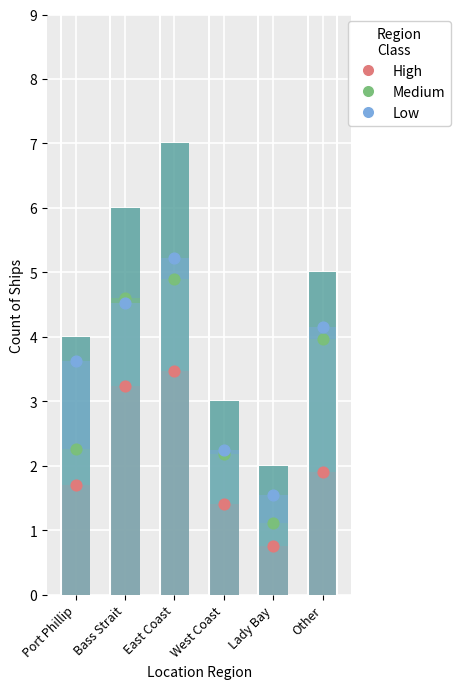

What is the total value across all series at Other?

10.0